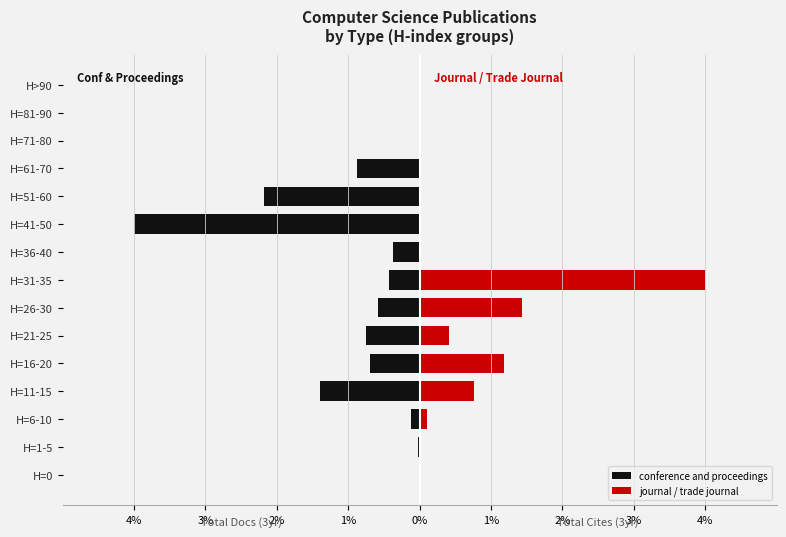

What is the difference between the maximum and minimum values in the conference and proceedings series?

4.0